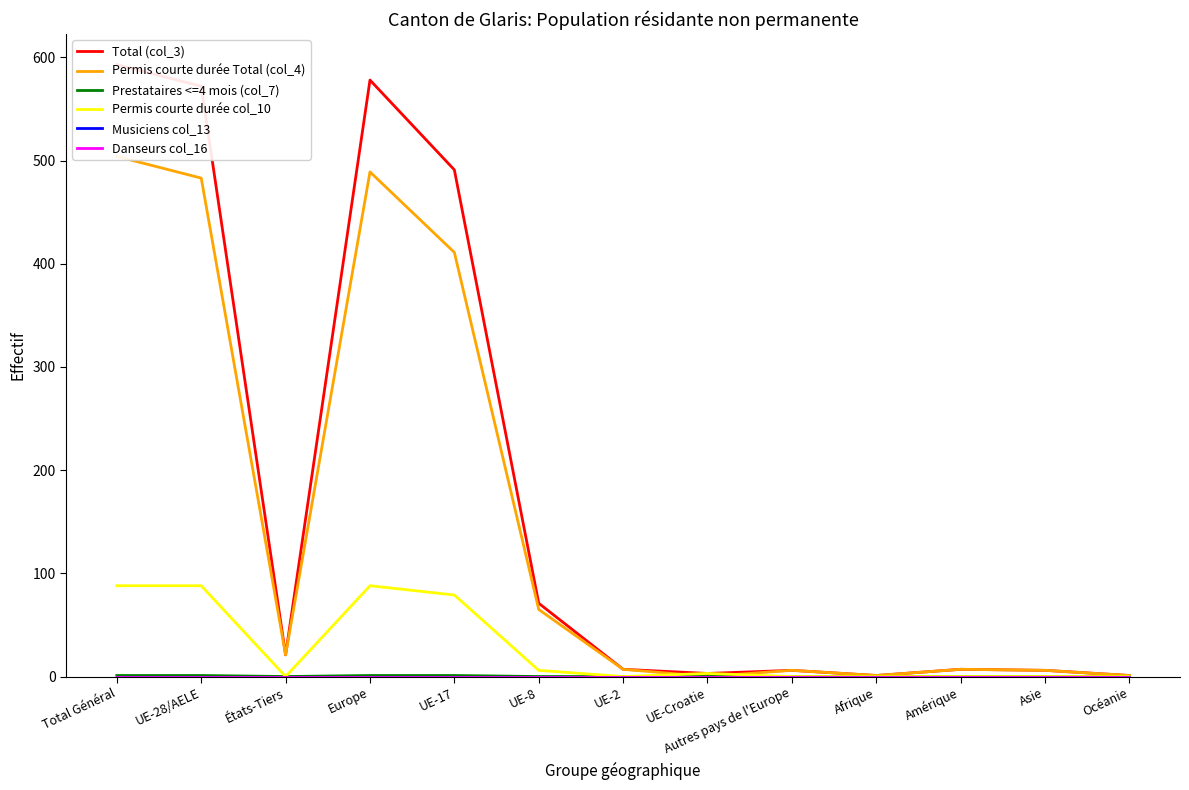

Reading left to right, what are all the values shown in this chart?

Total (col_3): Total Général=593	UE-28/AELE=572	États-Tiers=21	Europe=578	UE-17=491	UE-8=71	UE-2=7	UE-Croatie=3	Autres pays de l'Europe=6	Afrique=1	Amérique=7	Asie=6	Océanie=1
Permis courte durée Total (col_4): Total Général=504	UE-28/AELE=483	États-Tiers=21	Europe=489	UE-17=411	UE-8=65	UE-2=7	UE-Croatie=0	Autres pays de l'Europe=6	Afrique=1	Amérique=7	Asie=6	Océanie=1
Prestataires <=4 mois (col_7): Total Général=1	UE-28/AELE=1	États-Tiers=0	Europe=1	UE-17=1	UE-8=0	UE-2=0	UE-Croatie=0	Autres pays de l'Europe=0	Afrique=0	Amérique=0	Asie=0	Océanie=0
Permis courte durée col_10: Total Général=88	UE-28/AELE=88	États-Tiers=0	Europe=88	UE-17=79	UE-8=6	UE-2=0	UE-Croatie=3	Autres pays de l'Europe=0	Afrique=0	Amérique=0	Asie=0	Océanie=0
Musiciens col_13: Total Général=0	UE-28/AELE=0	États-Tiers=0	Europe=0	UE-17=0	UE-8=0	UE-2=0	UE-Croatie=0	Autres pays de l'Europe=0	Afrique=0	Amérique=0	Asie=0	Océanie=0
Danseurs col_16: Total Général=0	UE-28/AELE=0	États-Tiers=0	Europe=0	UE-17=0	UE-8=0	UE-2=0	UE-Croatie=0	Autres pays de l'Europe=0	Afrique=0	Amérique=0	Asie=0	Océanie=0